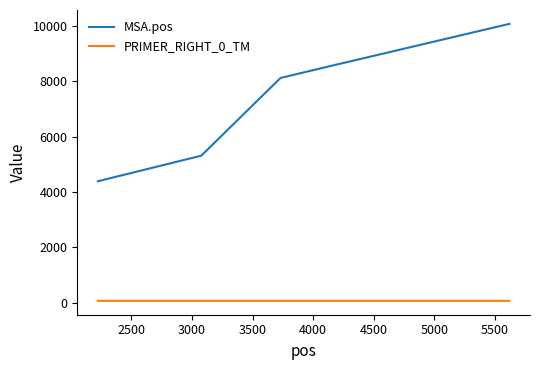

Rank the series by their average value, from lowest to highest.

PRIMER_RIGHT_0_TM, MSA.pos